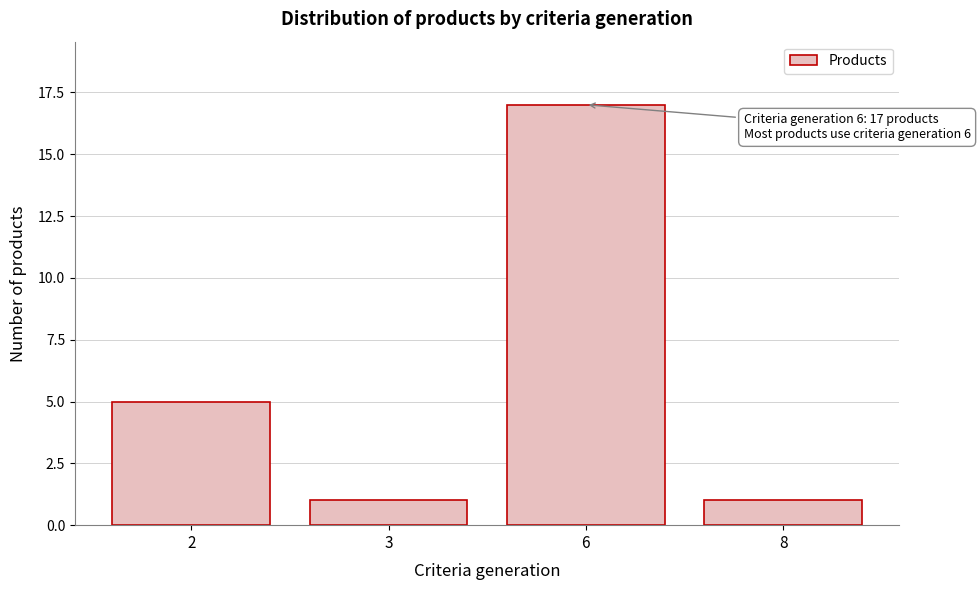

Reading left to right, extract all data points from this chart.

2=5	3=1	6=17	8=1